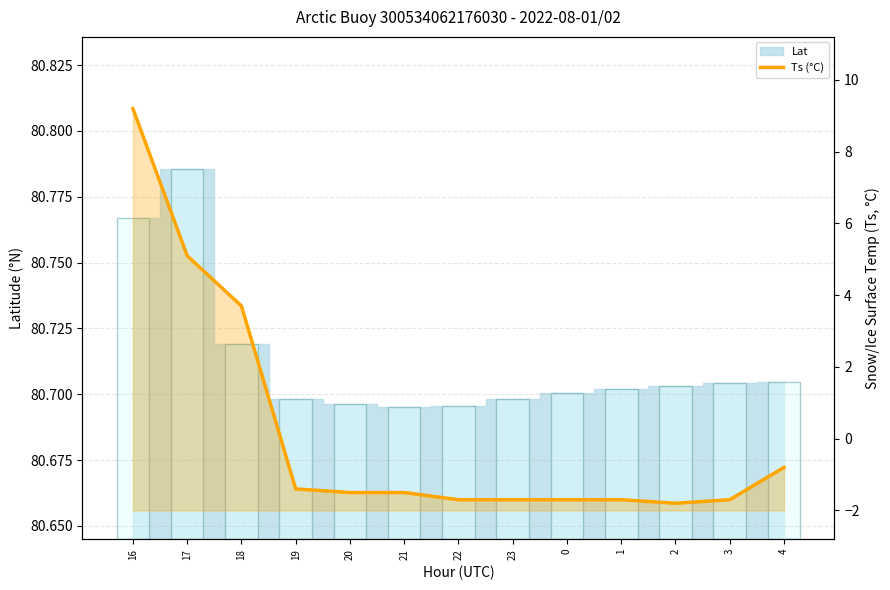

True or false: the data shows -1.1 at 4.

False